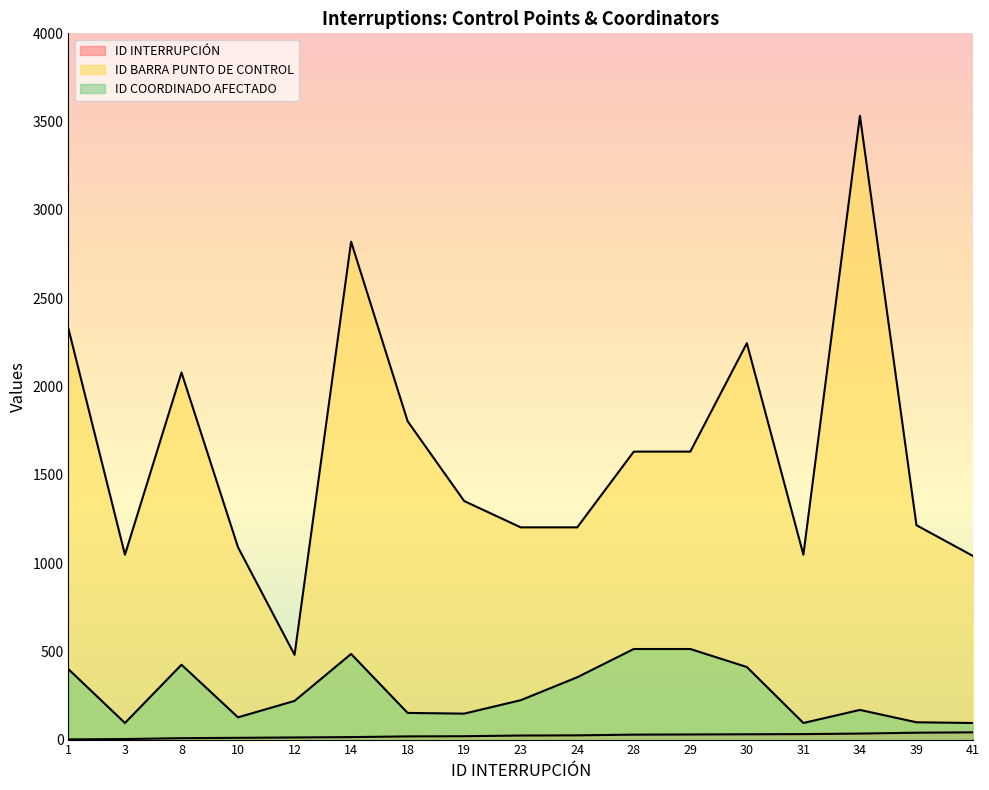

Which category has the highest value in the ID INTERRUPCIÓN series?

41